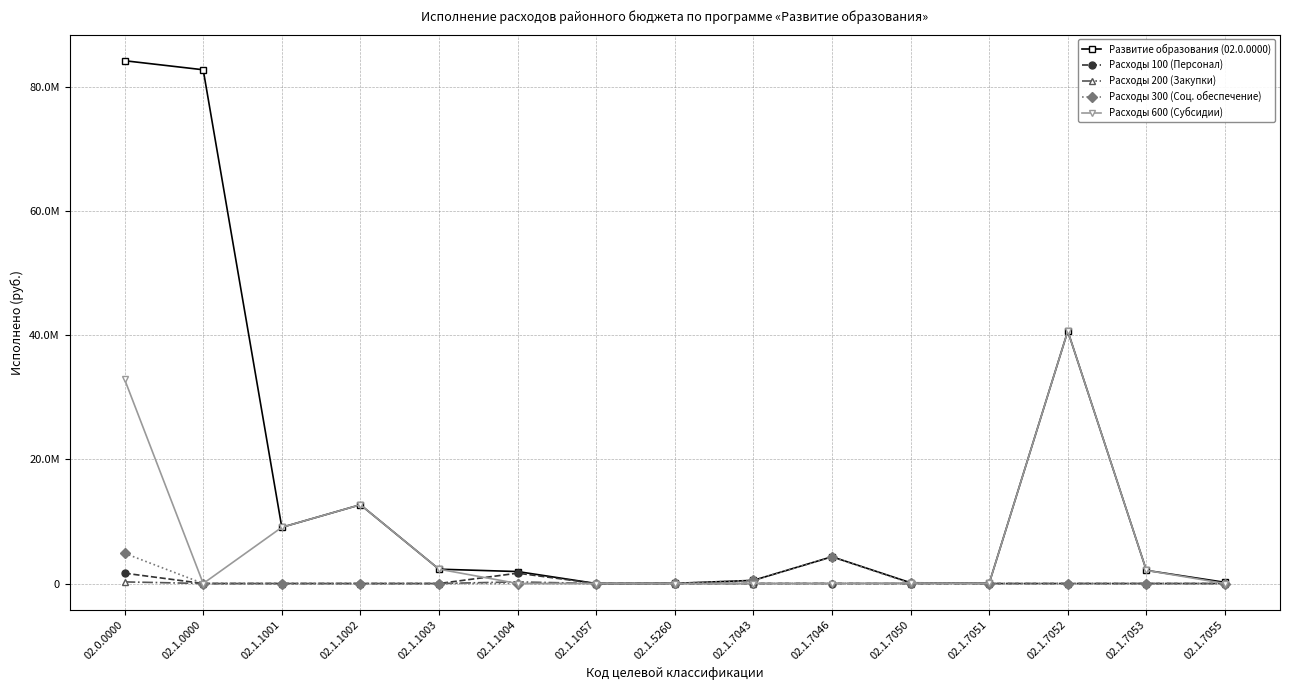

True or false: Расходы 300 (Соц. обеспечение) and Расходы 100 (Персонал) intersect in this chart.

False